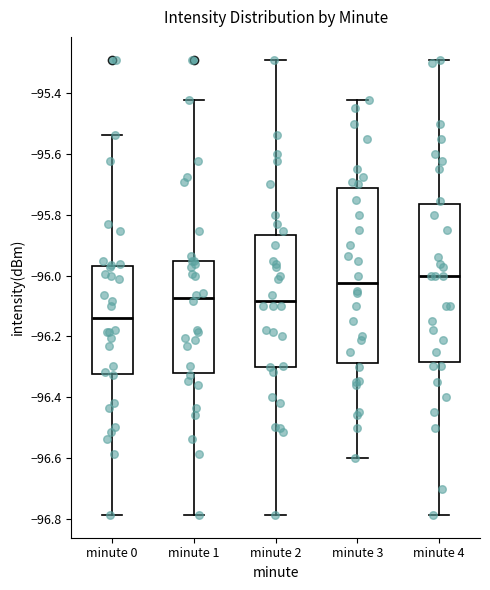

Reading left to right, read every box against the y-axis: the position of its median line, the range the box covers, and the ends of its whiskers. The values are not printed on the chart, so give them approximately, as read against the axis.

minute 0: median -96.14, box -96.32 to -95.96, whiskers -96.78 to -95.54
minute 1: median -96.08, box -96.32 to -95.96, whiskers -96.78 to -95.42
minute 2: median -96.08, box -96.30 to -95.86, whiskers -96.78 to -95.30
minute 3: median -96.02, box -96.28 to -95.72, whiskers -96.60 to -95.42
minute 4: median -96.00, box -96.28 to -95.76, whiskers -96.78 to -95.30